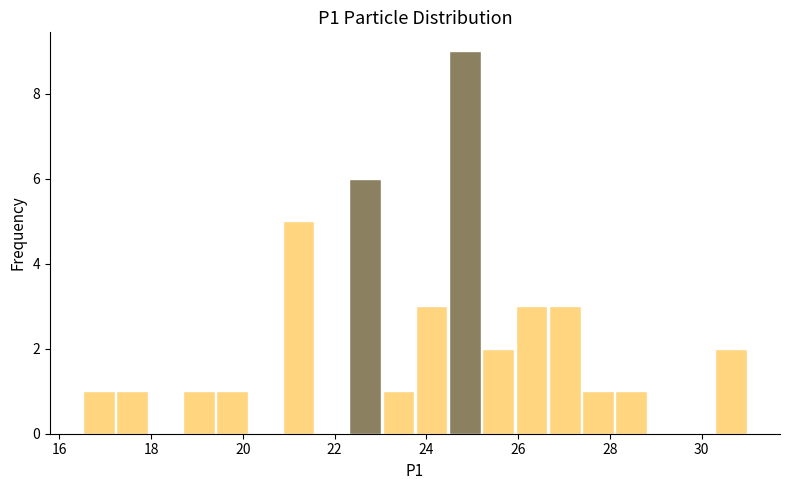

Read against the x-axis, roughly where is the centre of the tallest bar?

24.8